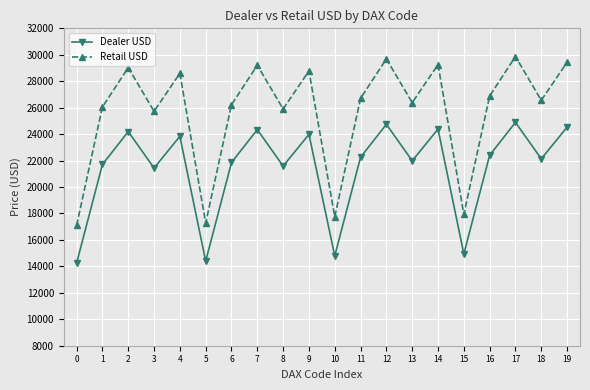

The Retail USD series shows 15782 at 19. True or false?

False